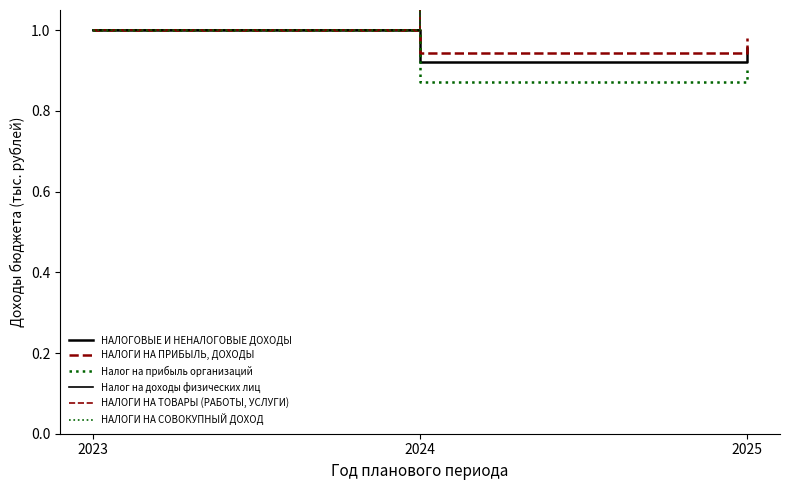

What is the maximum value shown in the chart?

1.1